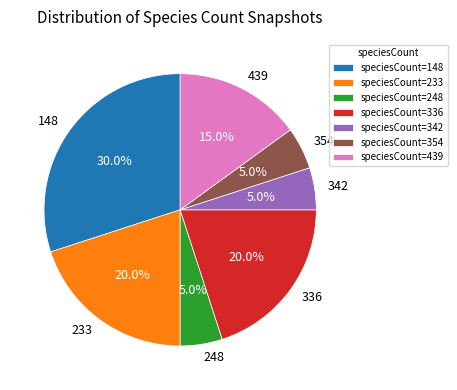

To the nearest percent, what portion does 248 represent?

5%